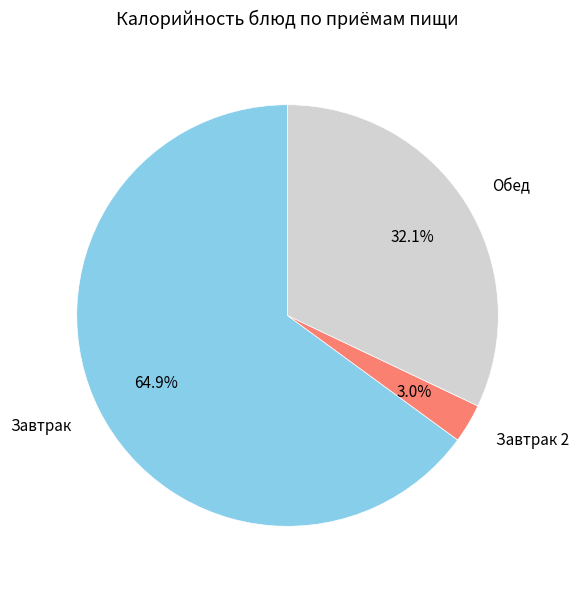

Between Обед and Завтрак 2, which is larger?

Обед